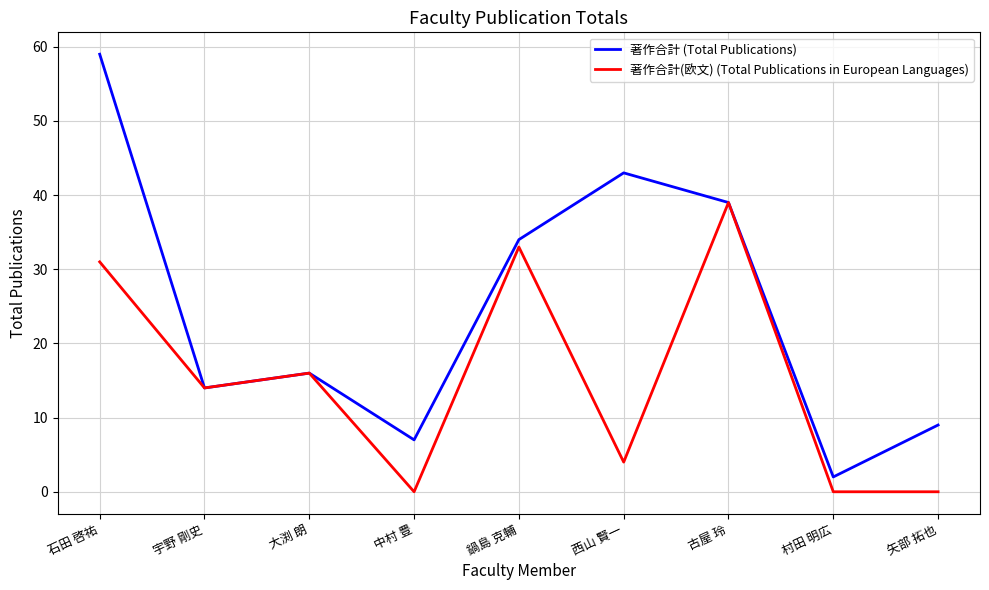

At which category does 著作合計(欧文) (Total Publications in European Languages) reach its first local valley?

宇野 剛史